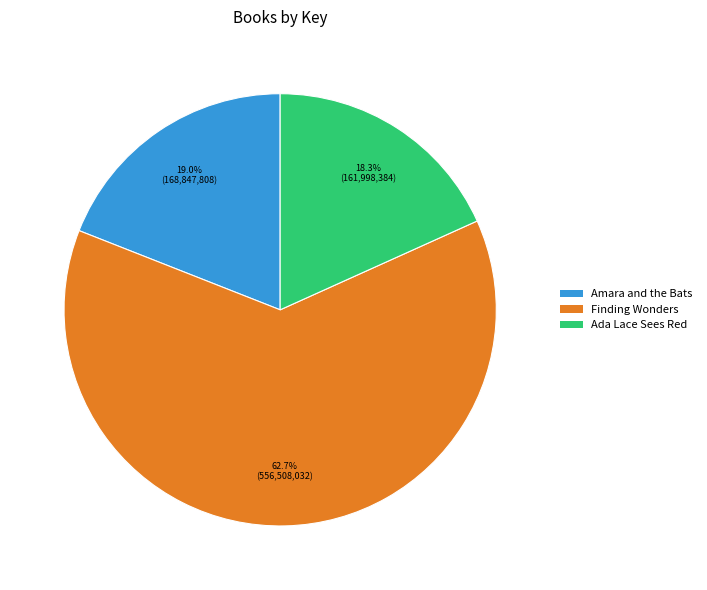

What is the ratio of the value at Ada Lace Sees Red to the value at Amara and the Bats?

1.0